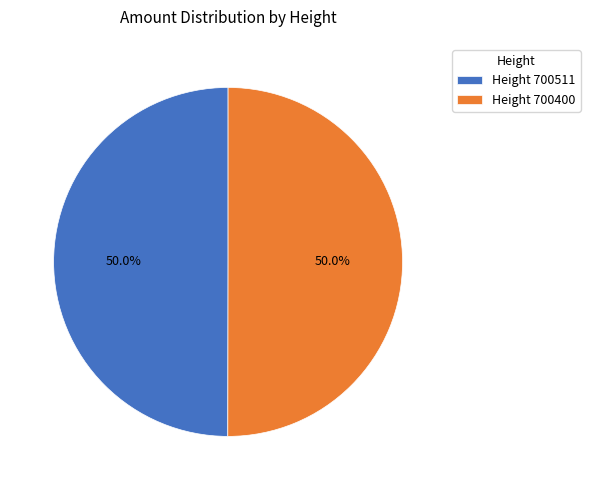

How many segments does this pie chart have?

2